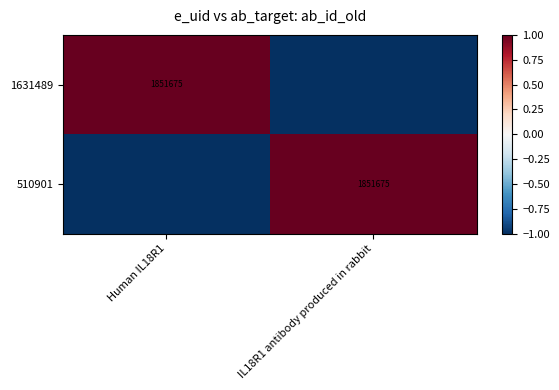

The 510901 series shows 1851675 at IL18R1 antibody produced in rabbit. True or false?

True